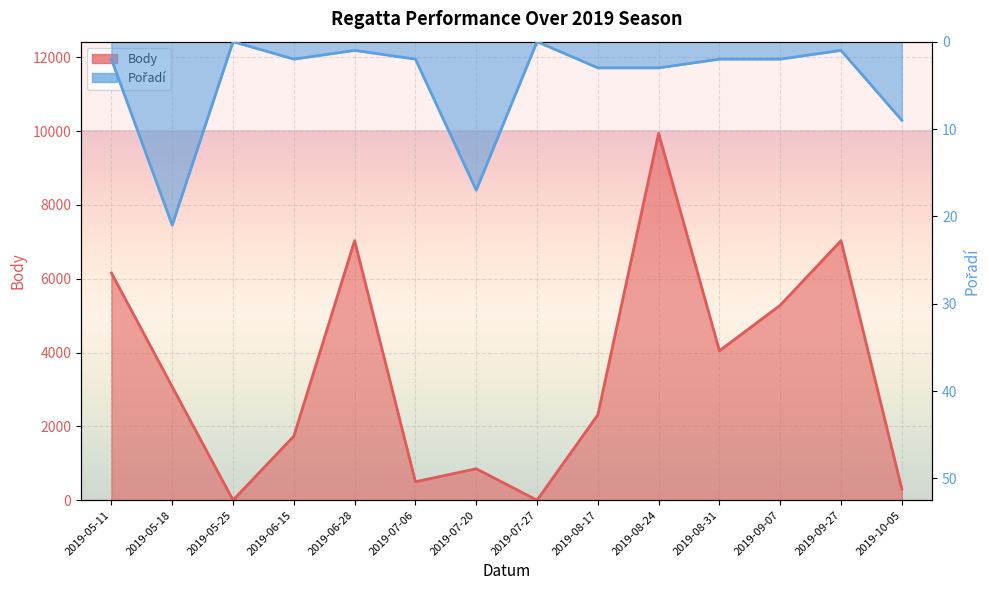

True or false: Pořadí has a value of 21 at 2019-05-18.

True